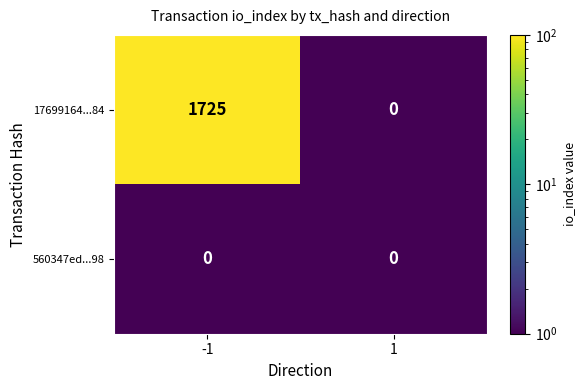

What is the difference between the 17699164...84 values at 1 and -1?

1725